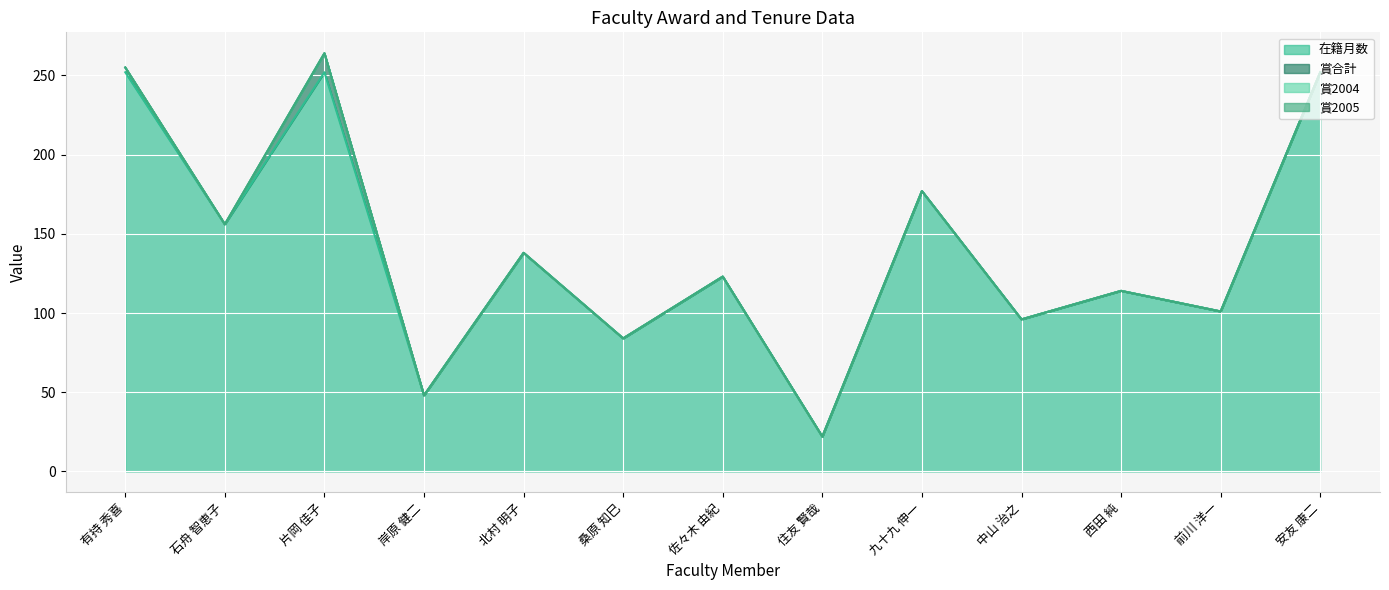

Is the value of 在籍月数 at 前川 洋一 greater than the value of 賞2004 at 桑原 知巳?

Yes